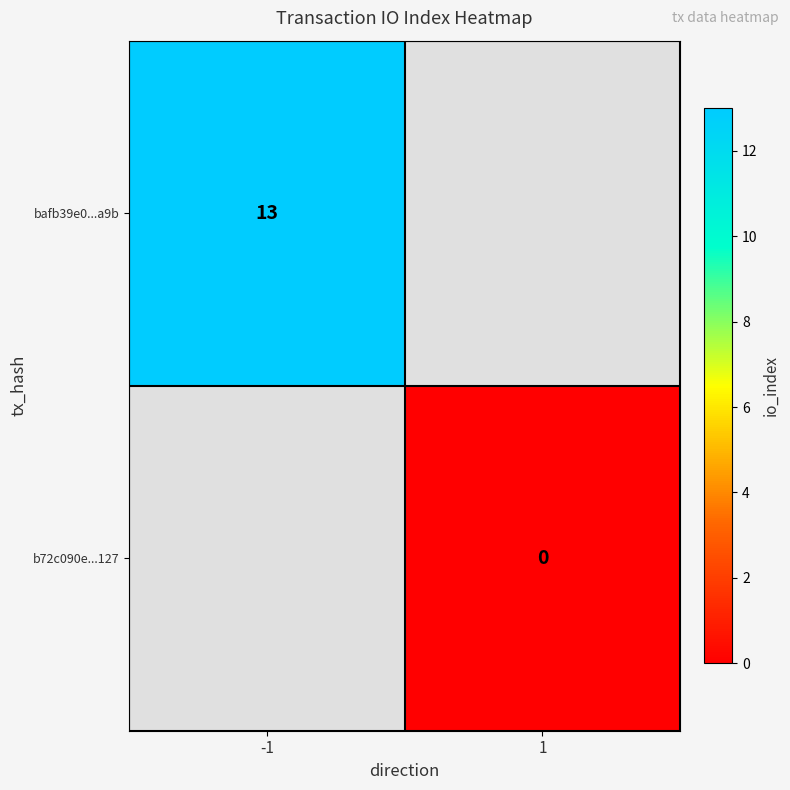

True or false: bafb39e0...a9b has a value of 8 at -1.

False